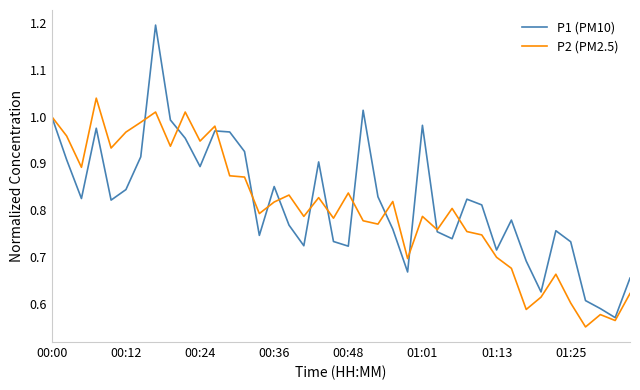

Which series has the widest spread of values?

P1 (PM10)